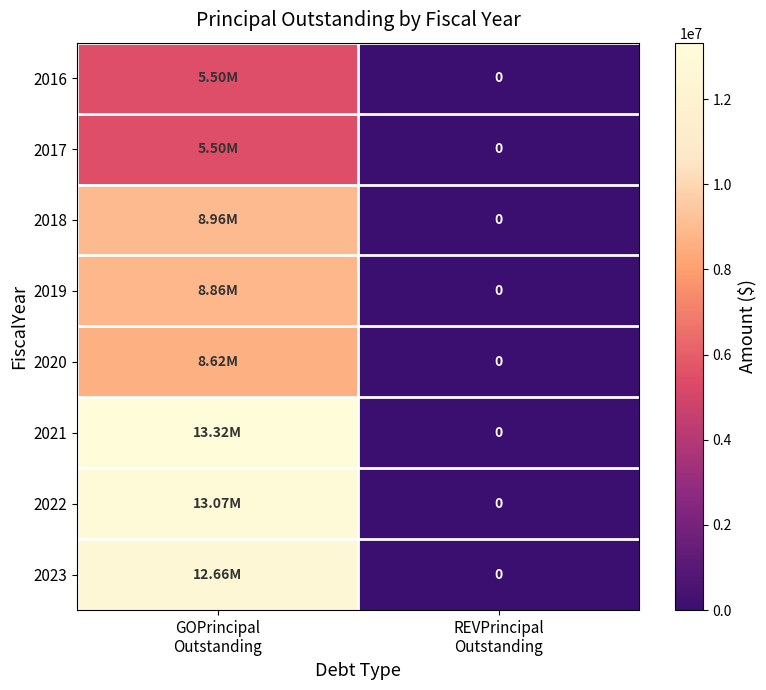

At how many categories does at least one series exceed 13024440?

1